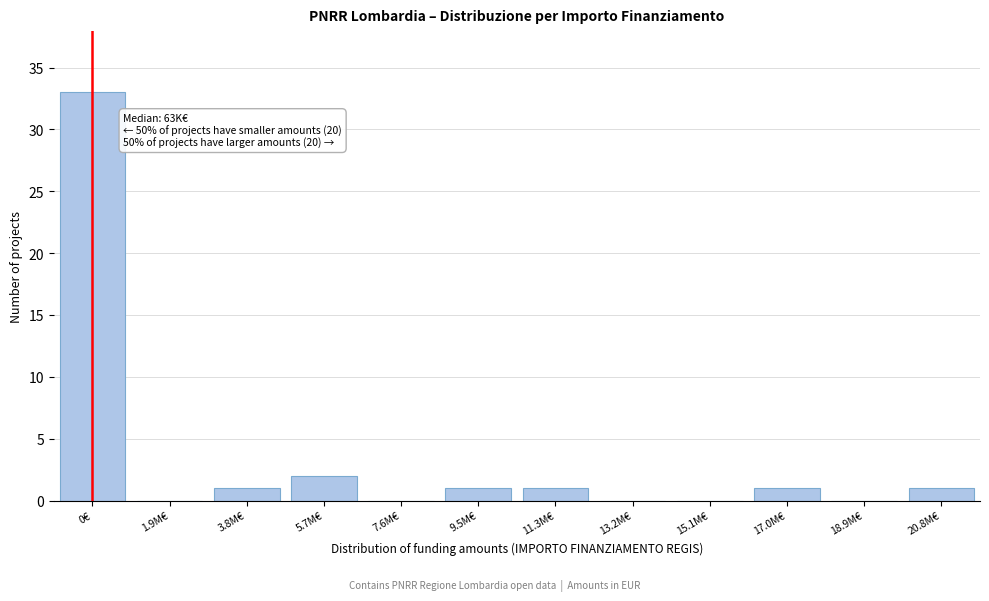

Reading left to right, what are all the values shown in this chart?

0€=33	1.9M€=0	3.8M€=1	5.7M€=2	7.6M€=0	9.5M€=1	11.3M€=1	13.2M€=0	15.1M€=0	17.0M€=1	18.9M€=0	20.8M€=1